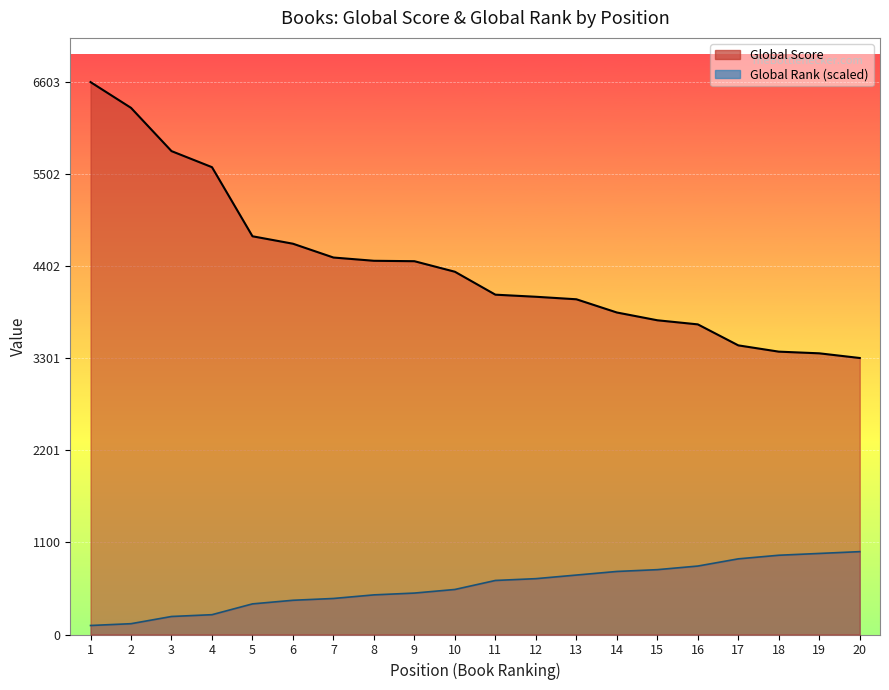

Reading right to left, list all the values displayed in this chart.

Global Score: 3305.0	3361.0	3381.0	3456.0	3707.0	3756.0	3849.0	4007.0	4037.0	4062.0	4336.0	4462.0	4467.0	4506.0	4671.0	4760.0	5586.0	5778.0	6295.0	6603.0
Global Rank: 990.4	968.9	947.4	904.3	818.2	775.1	753.6	710.5	667.5	645.9	538.3	495.2	473.7	430.6	409.1	366.0	236.8	215.3	129.2	107.7